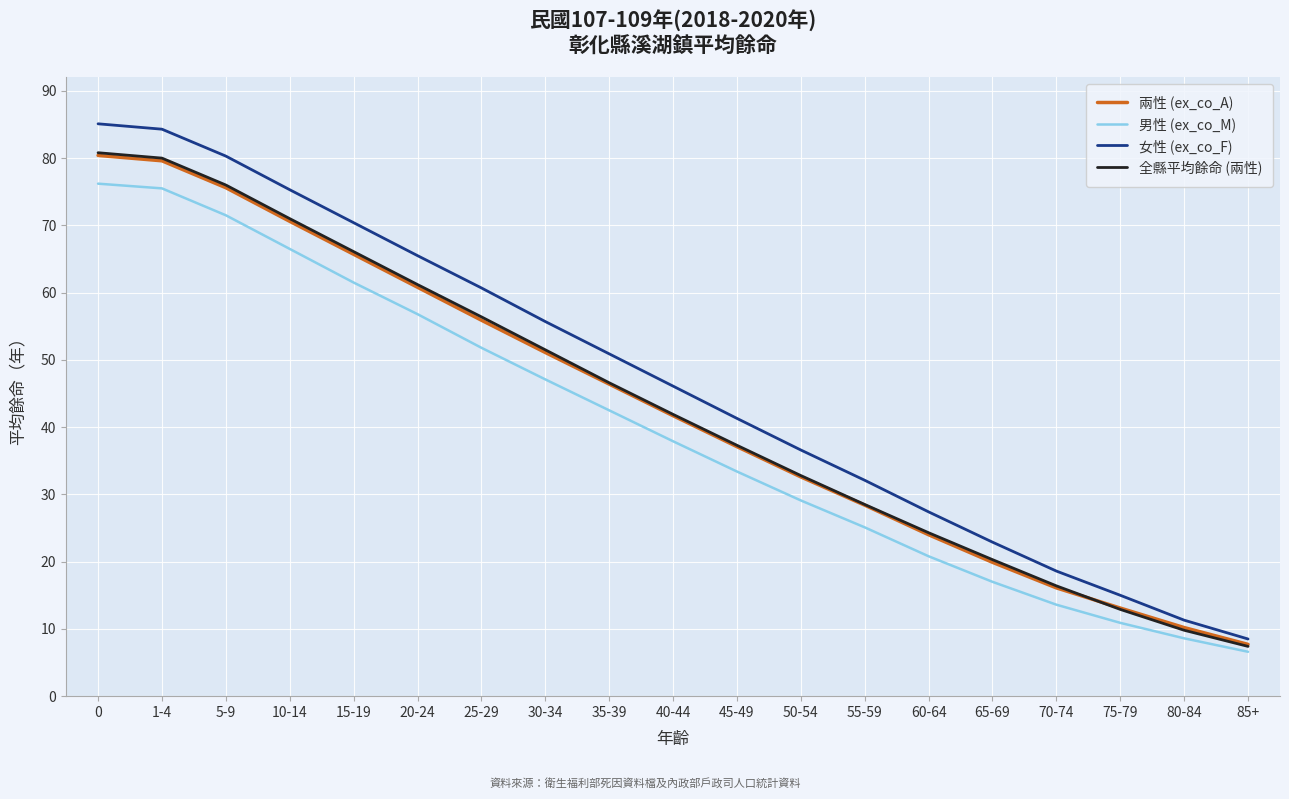

What is the difference between the maximum and minimum values in the 全縣平均餘命 (兩性) series?

73.4